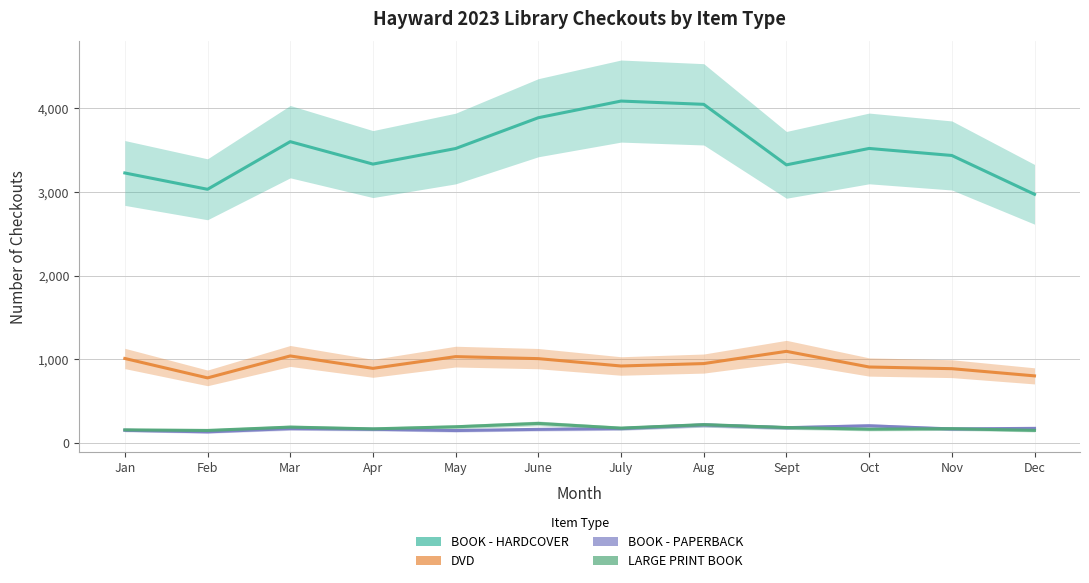

Rank the categories by BOOK - PAPERBACK value from highest to lowest.

Aug, Oct, Sept, Dec, Mar, July, Nov, Apr, June, Jan, May, Feb